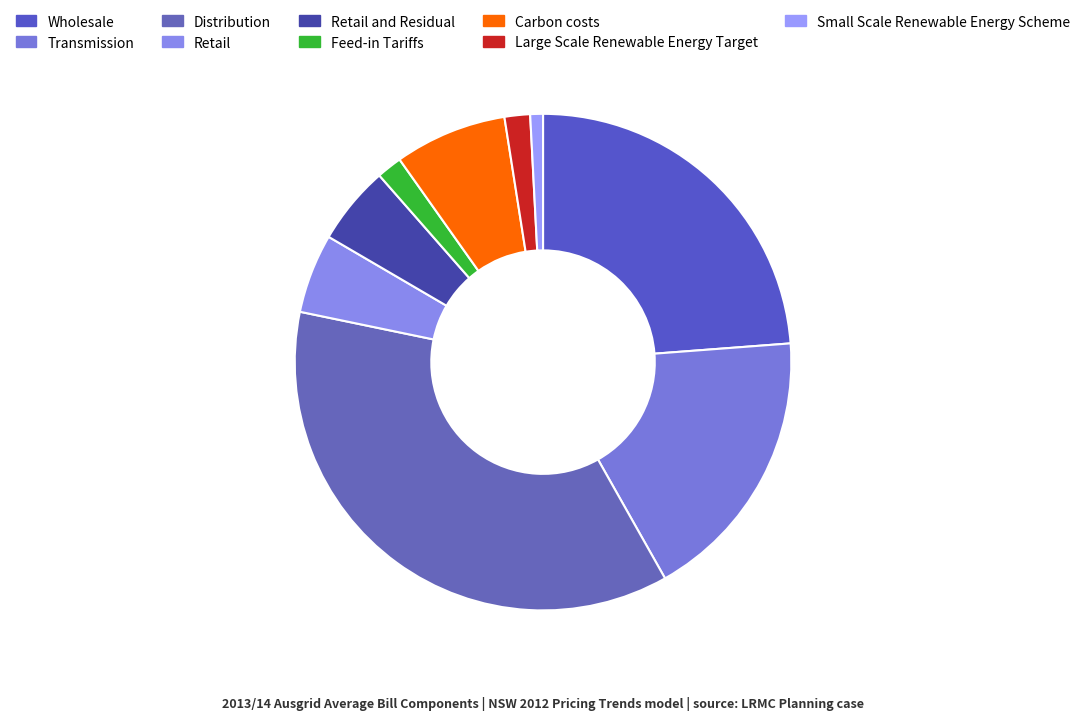

What percentage is the Distribution slice, to the nearest percent?

36%